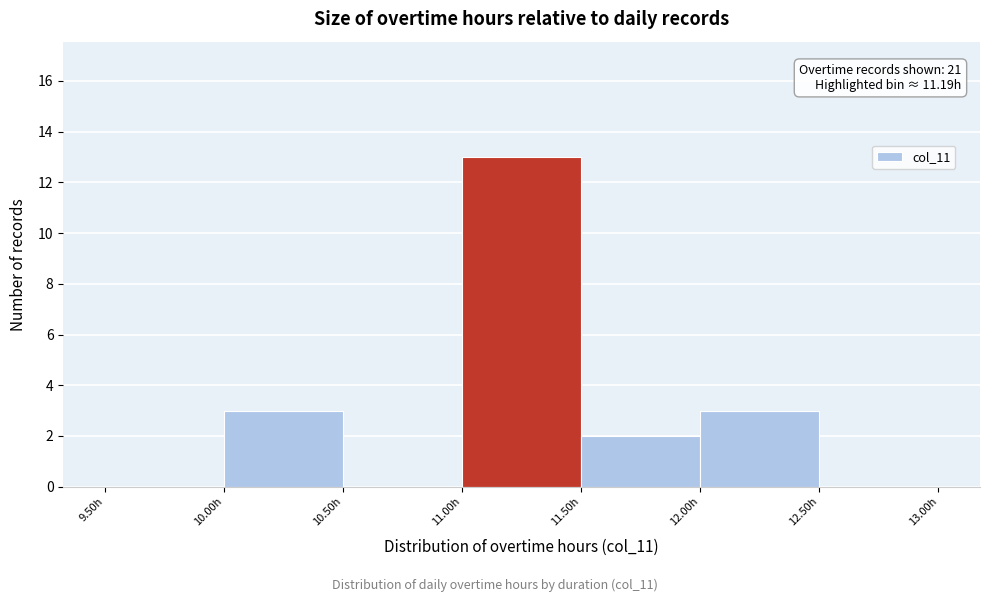

Which range on the x-axis has the tallest bar?

11.0 to 11.5